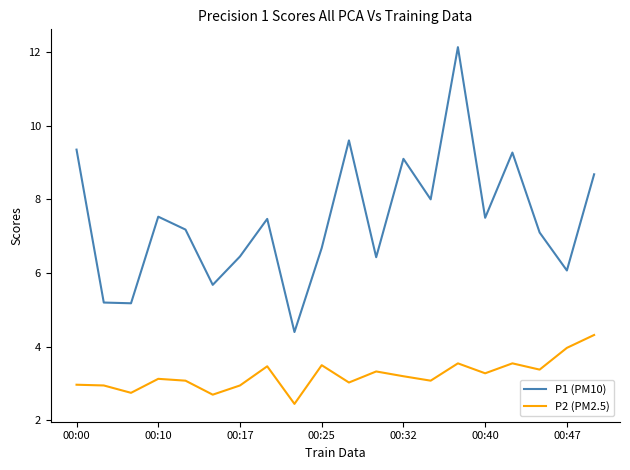

True or false: P1 (PM10) and P2 (PM2.5) cross at least once.

False